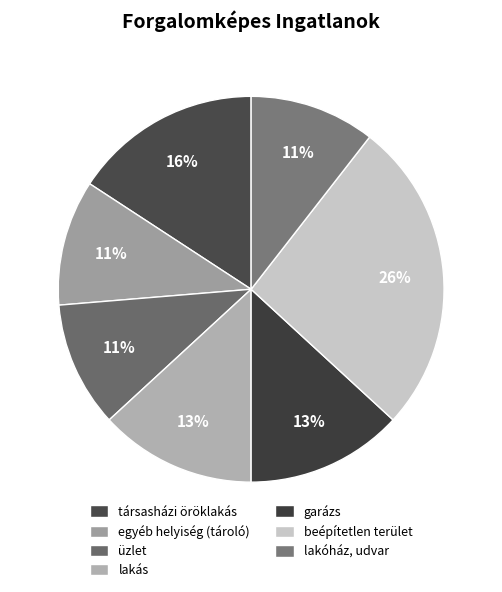

Which slice is the largest?

beépítetlen terület